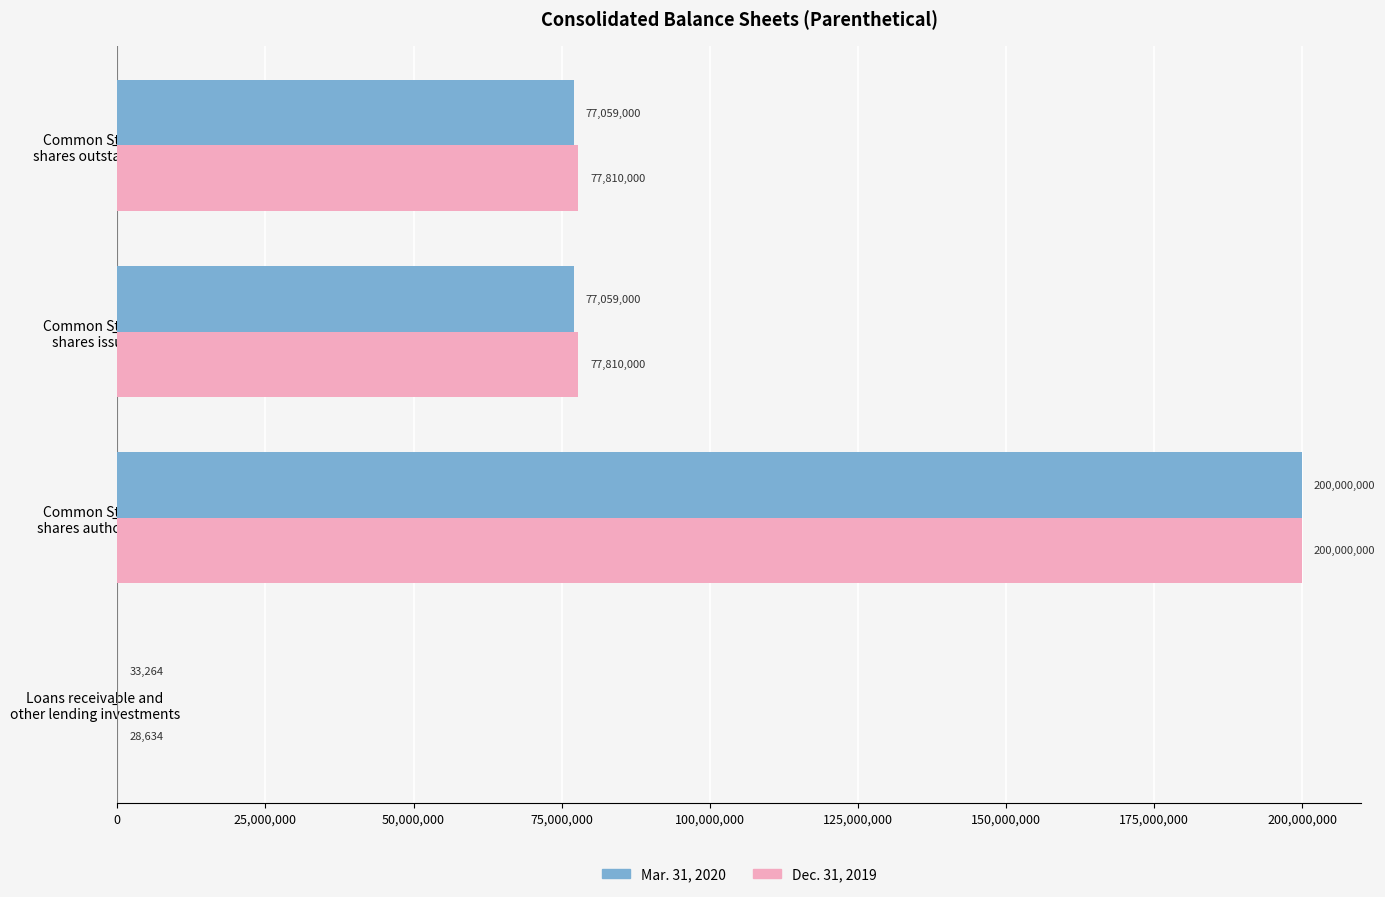

How many distinct data groups are displayed?

2